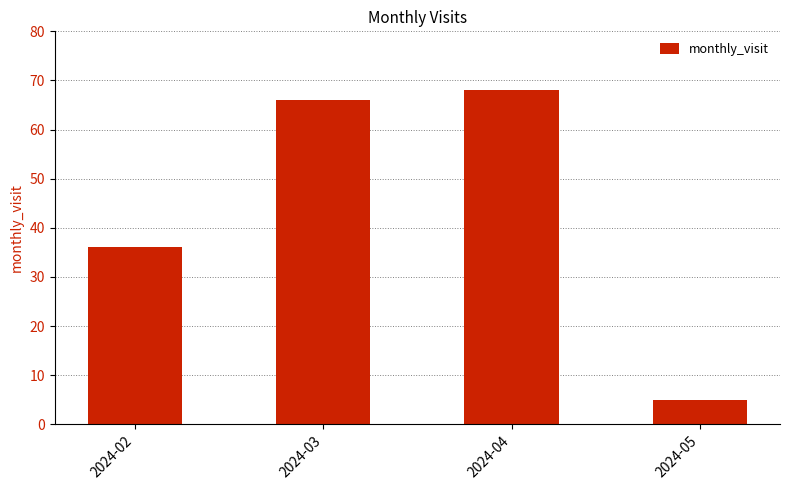

True or false: the data shows 5 at 2024-05.

True